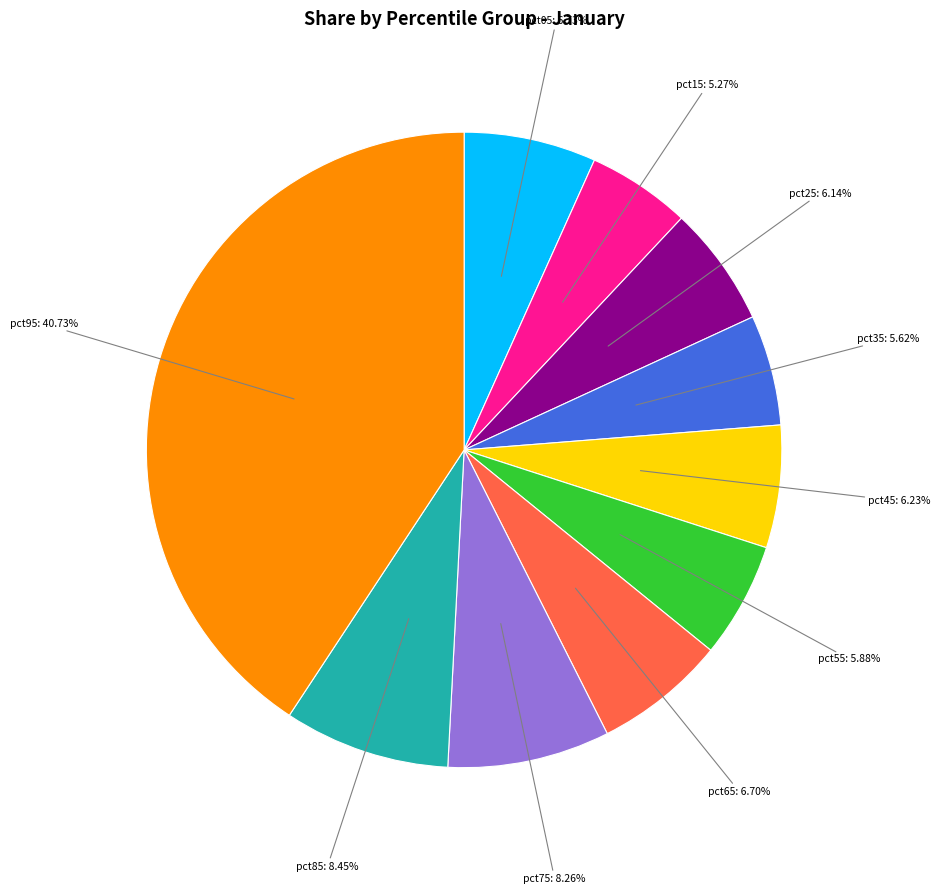

Count the number of slices in the pie.

10